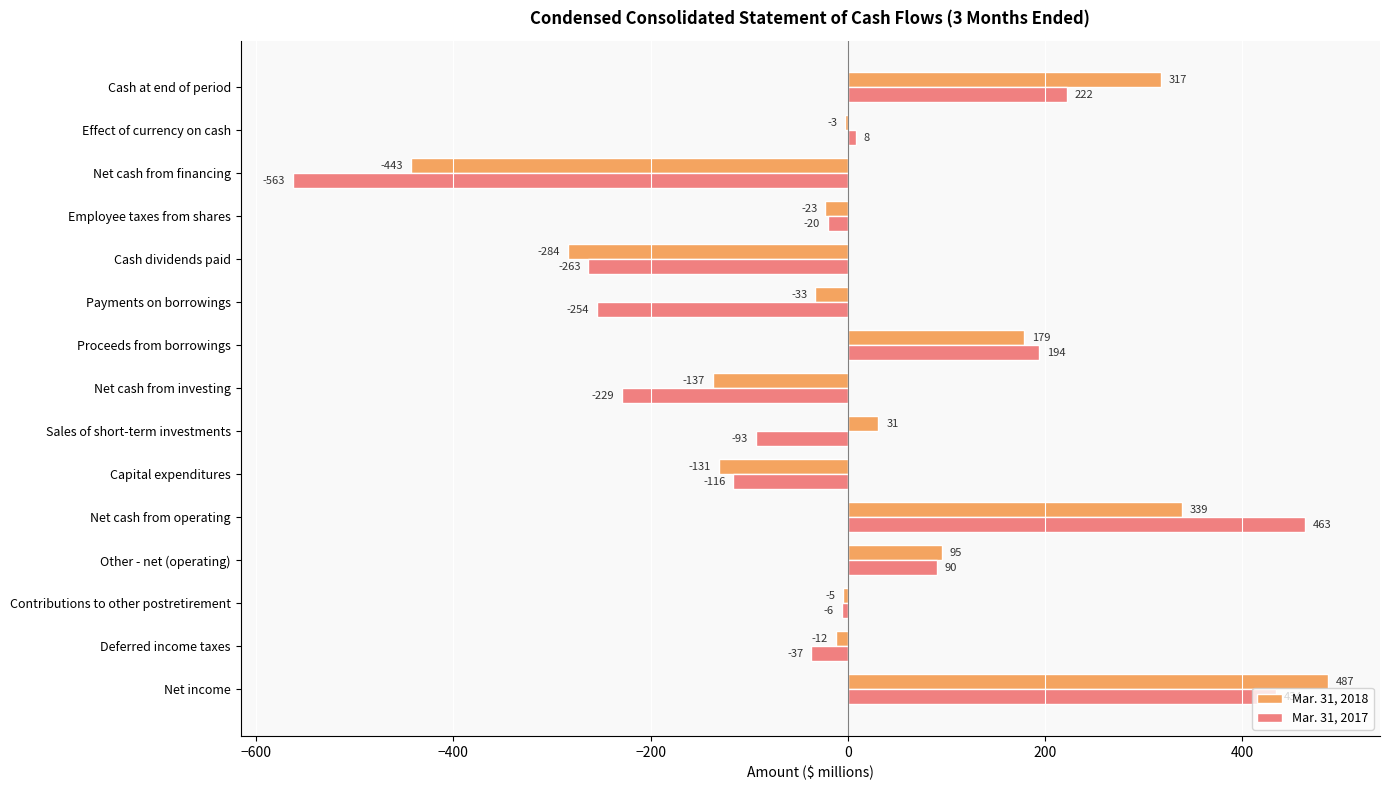

Which series changed the most between Capital expenditures and Employee taxes from shares?

Mar. 31, 2018